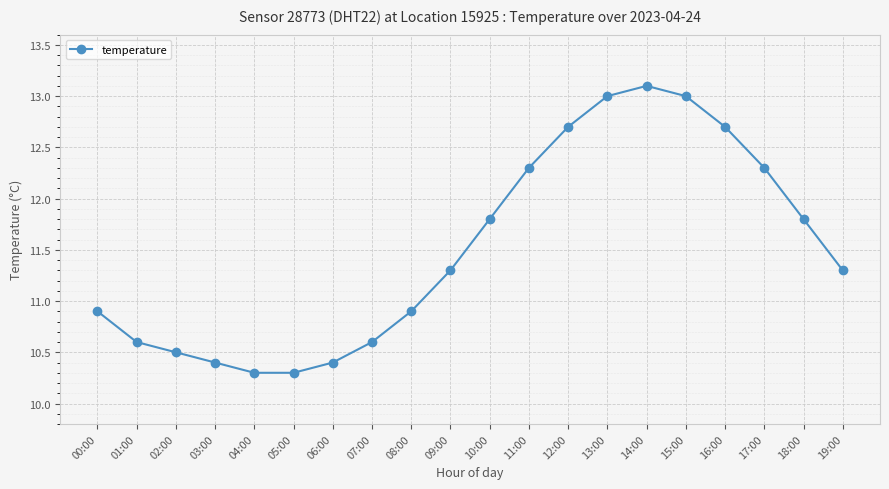

True or false: the data shows 10.6 at 01:00.

True